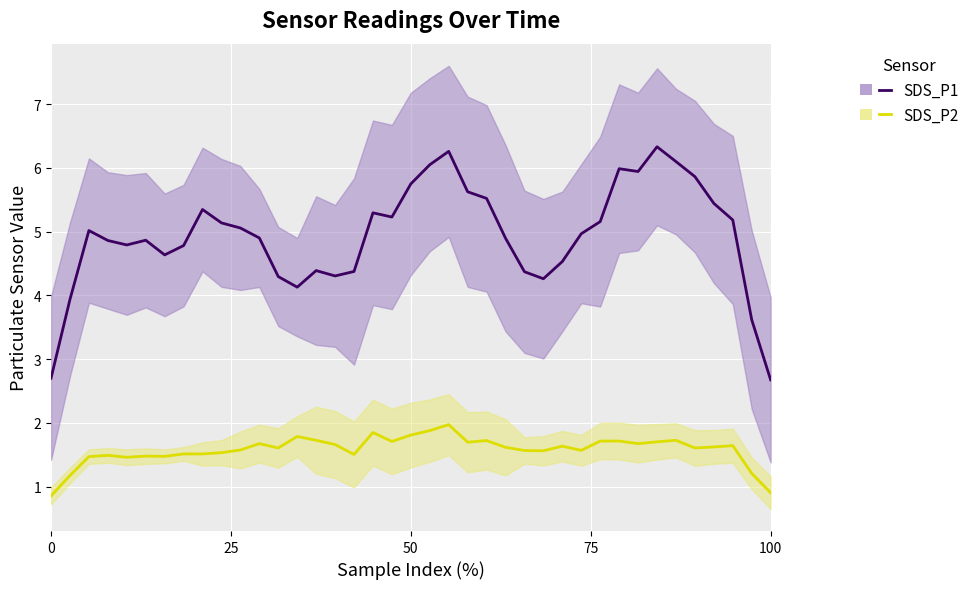

Which series has the largest total across all categories?

SDS_P1